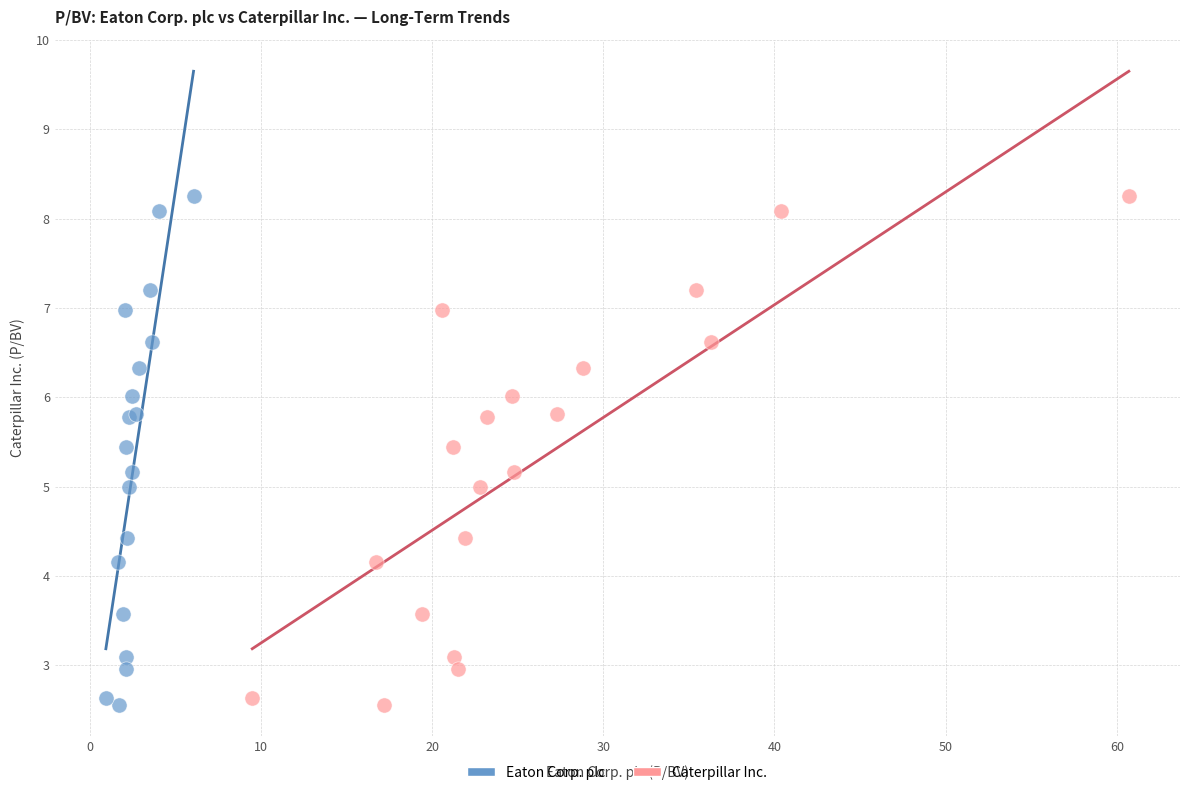

What are all the series names shown in the legend?

Eaton Corp. plc, Caterpillar Inc.